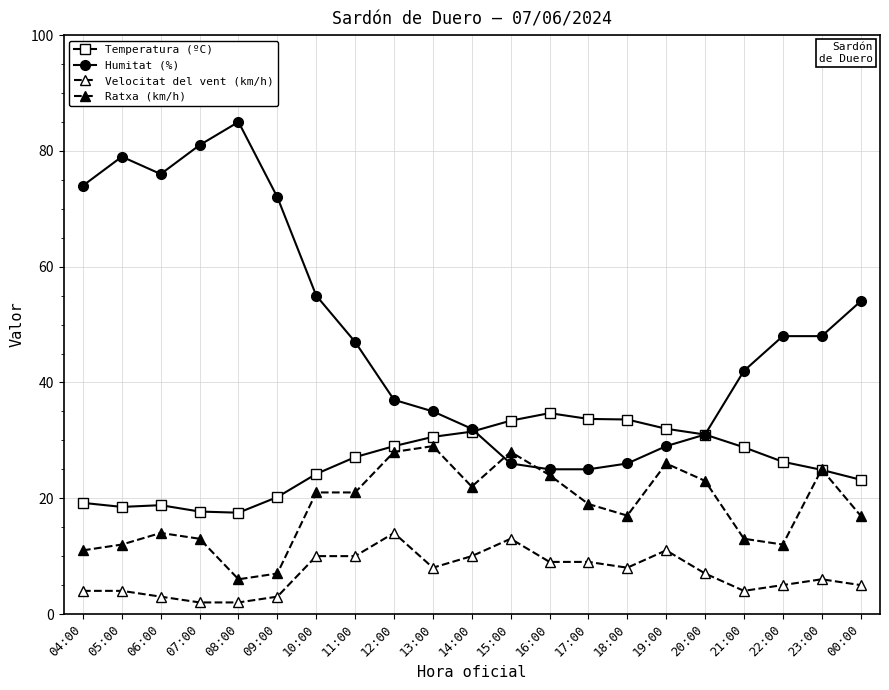

List the series in order of their peak value, lowest first.

Velocitat del vent (km/h), Ratxa (km/h), Temperatura (ºC), Humitat (%)